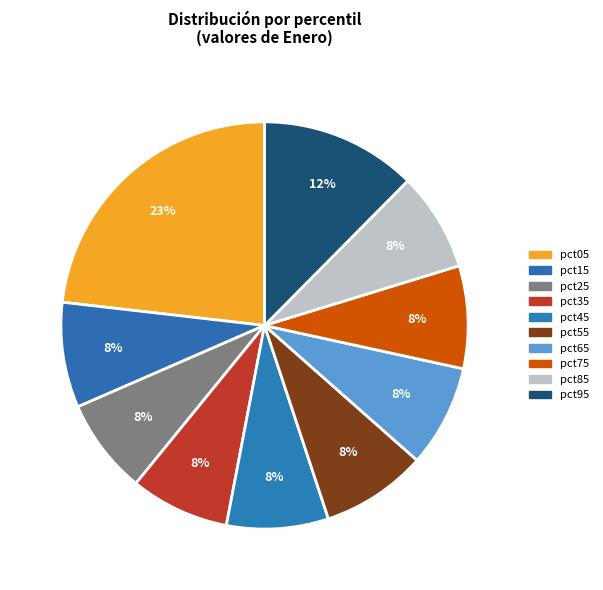

Does pct25 represent more than half of the total?

No